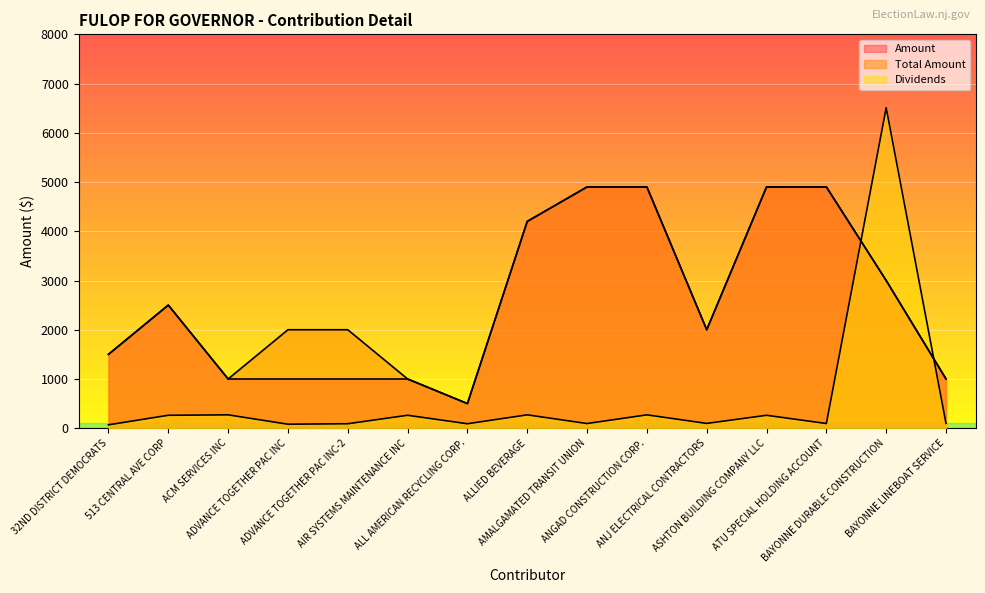

Which series changed the most between ACM SERVICES INC and AIR SYSTEMS MAINTENANCE INC?

Dividends